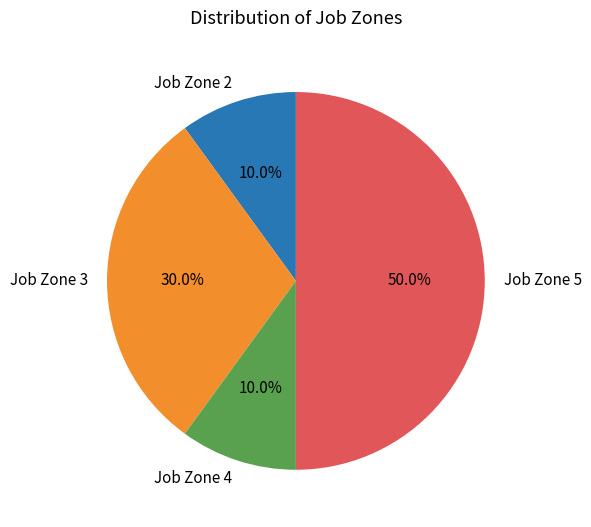

To the nearest percent, what is the difference between the largest and smallest slice percentages?

40%